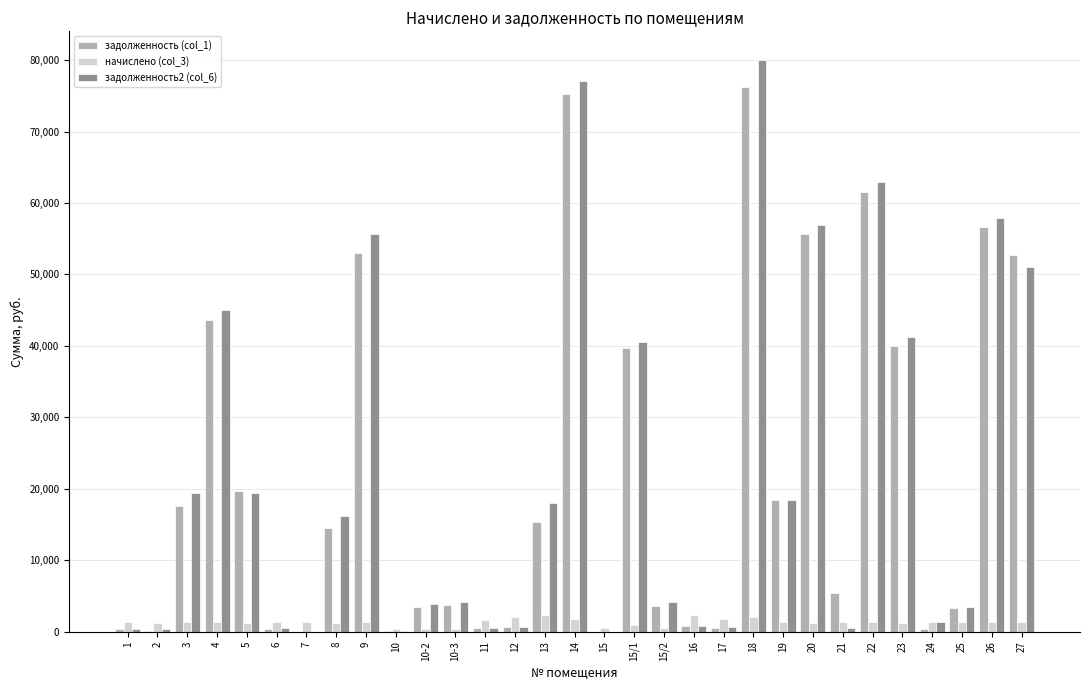

How many groups of bars are there?

31